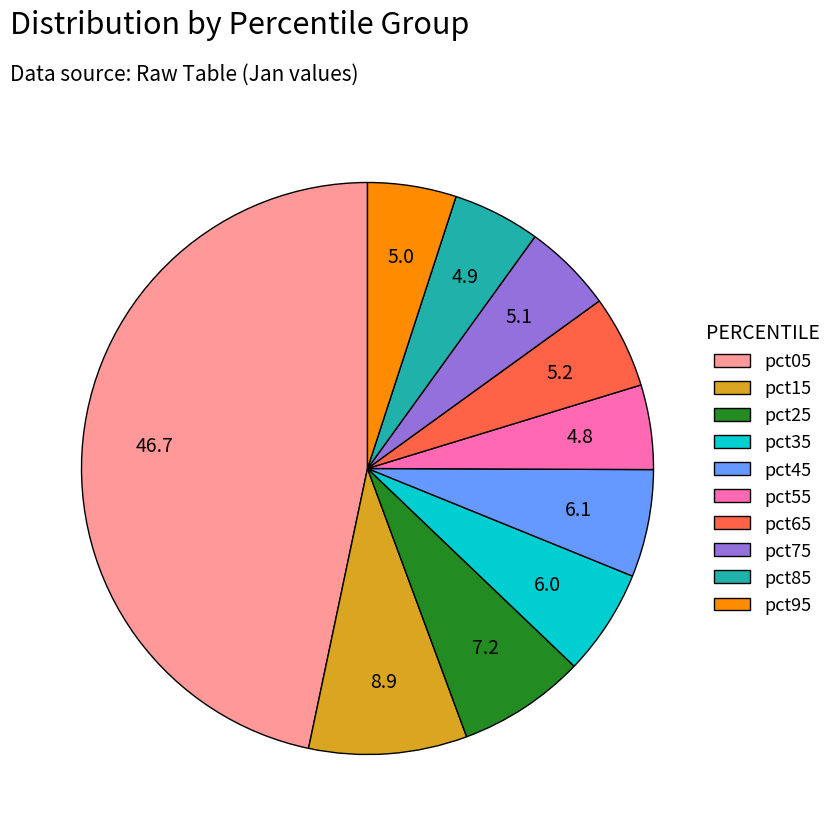

Which category has the biggest portion of the pie?

pct05